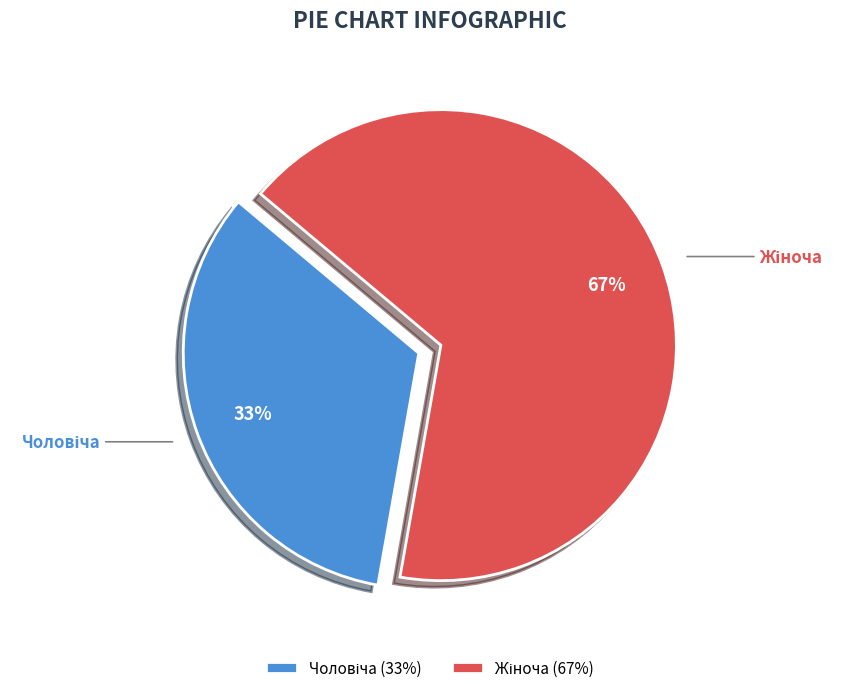

Is there any slice that represents more than half of the pie?

Yes